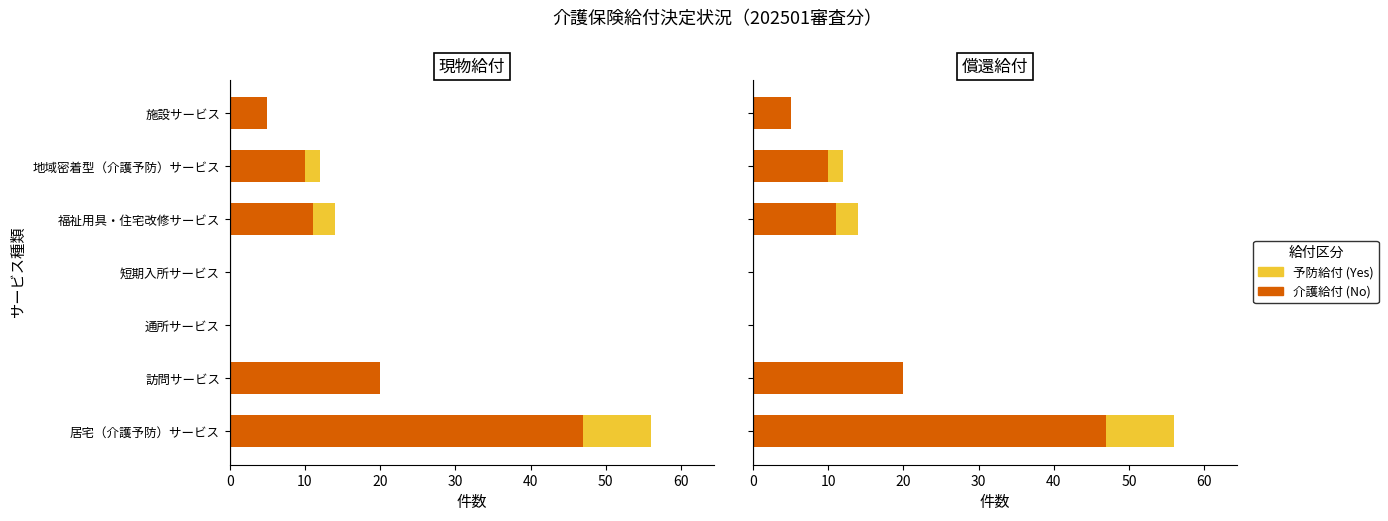

What is the highest value of the No series?

47